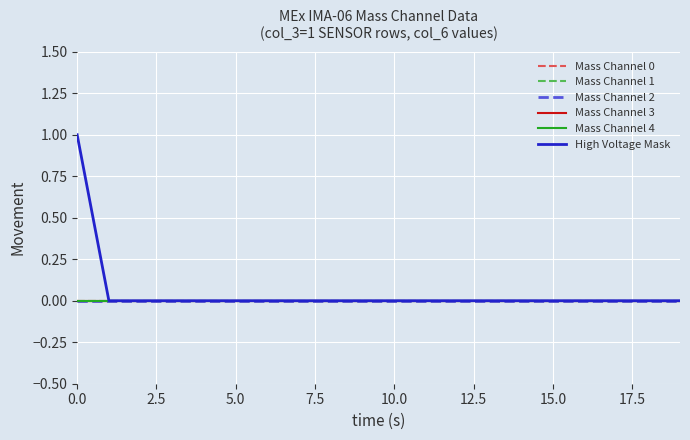

What is the greatest value displayed?

1